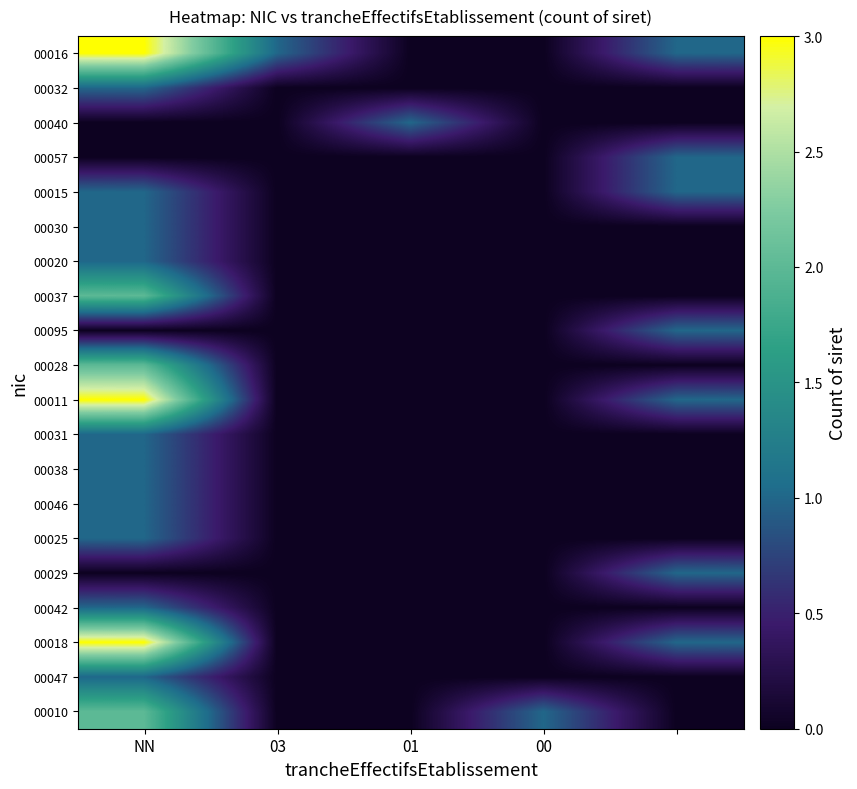

Reading left to right, what are all the values shown in this chart?

00016: 3	1	0	0	1
00032: 1	0	0	0	0
00040: 0	0	1	0	0
00057: 0	0	0	0	1
00015: 1	0	0	0	1
00030: 1	0	0	0	0
00020: 1	0	0	0	0
00037: 2	0	0	0	0
00095: 0	0	0	0	1
00028: 2	0	0	0	0
00011: 3	0	0	0	1
00031: 1	0	0	0	0
00038: 1	0	0	0	0
00046: 1	0	0	0	0
00025: 1	0	0	0	0
00029: 0	0	0	0	1
00042: 1	0	0	0	0
00018: 3	0	0	0	1
00047: 1	0	0	0	0
00010: 2	0	0	1	0